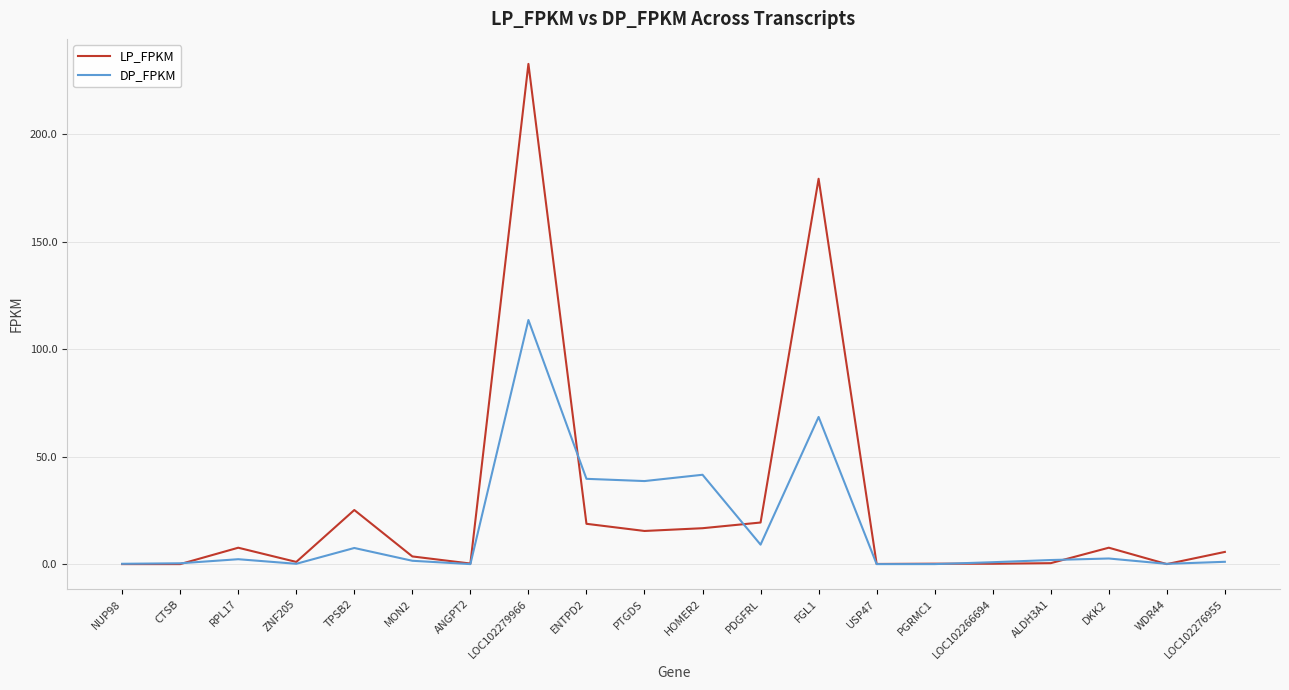

Which series changed the most between ANGPT2 and PDGFRL?

LP_FPKM